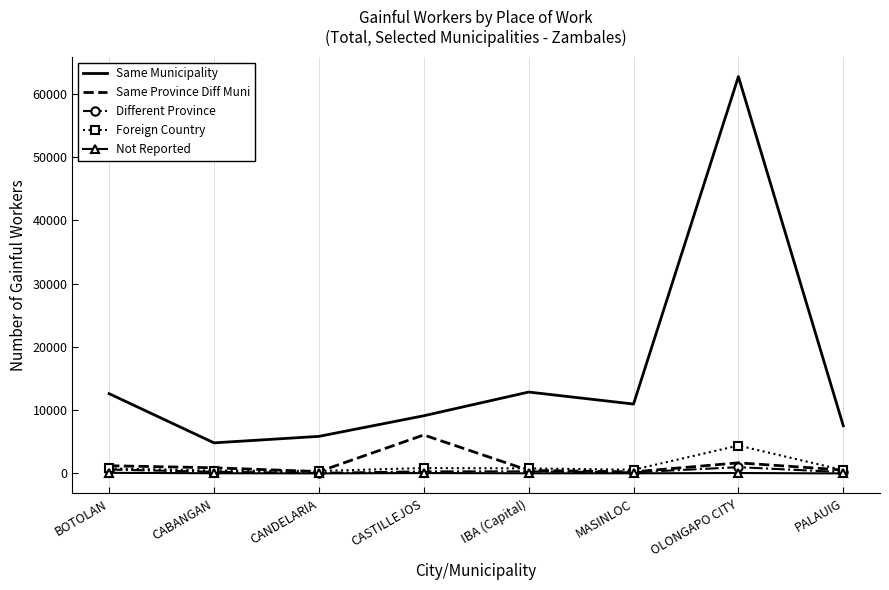

The value of Same Municipality at BOTOLAN is 12599. True or false?

True